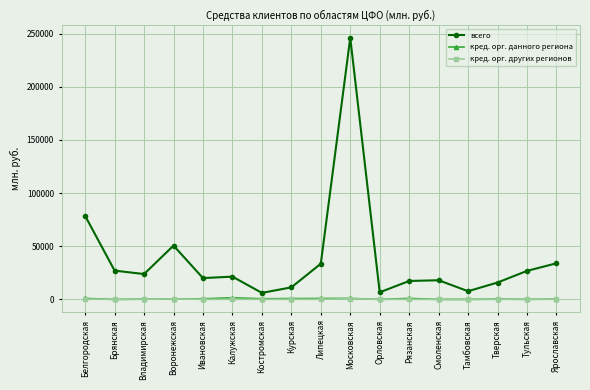

Where is the first local maximum for всего?

Воронежская